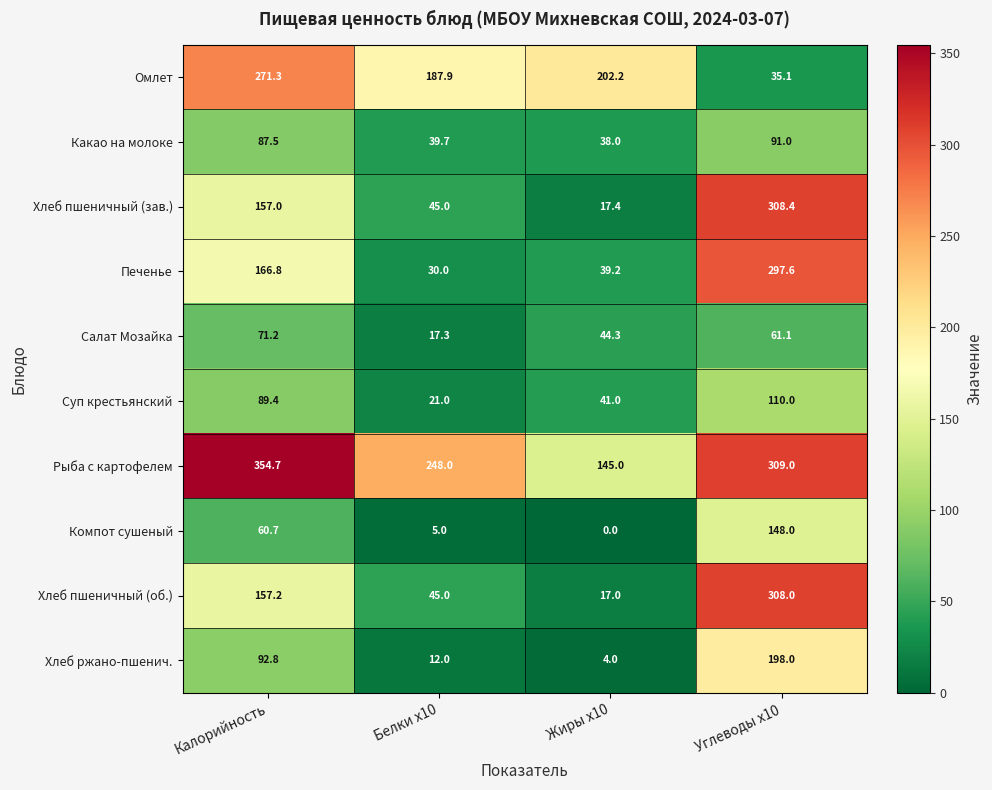

What is the difference between the highest and lowest values at Углеводы x10?

273.9